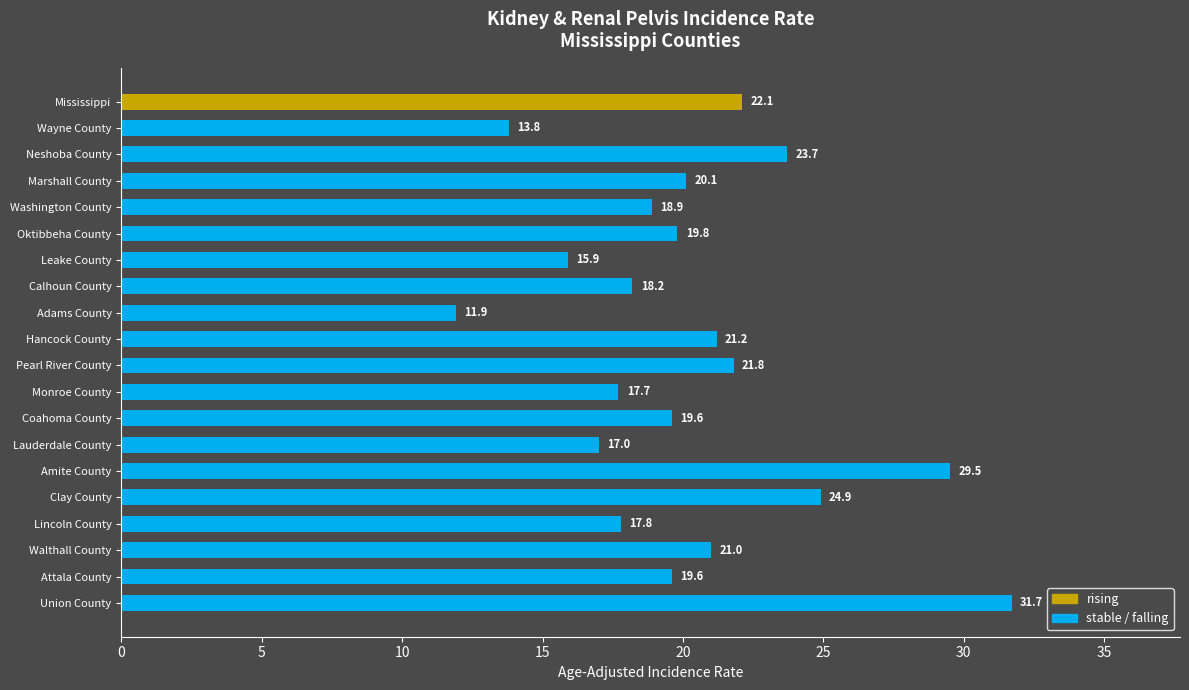

What is the change in value from Coahoma County to Lauderdale County?

-2.6